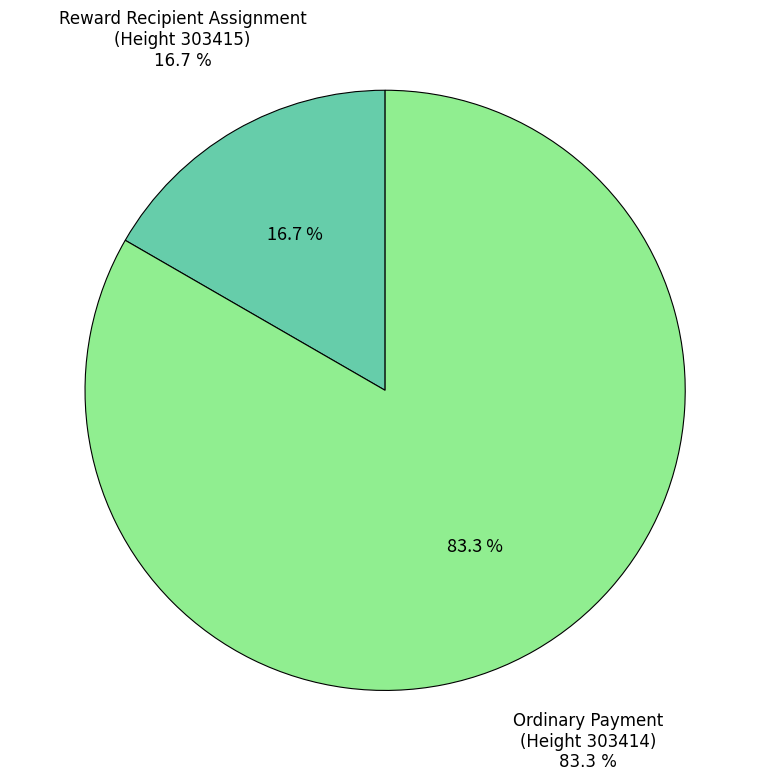

Count the number of slices in the pie.

2